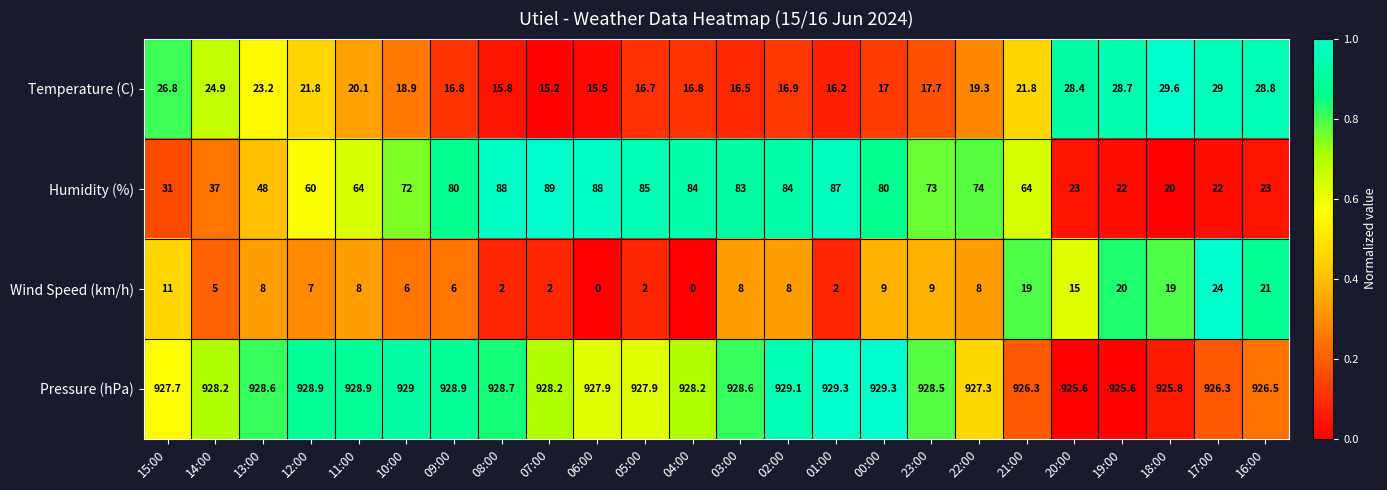

How many data points does each series have?

24